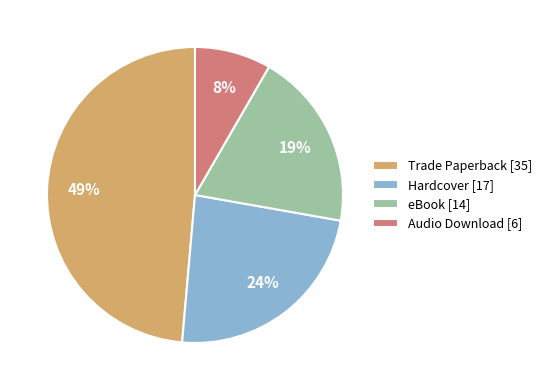

To the nearest percent, what is the average slice percentage?

25%